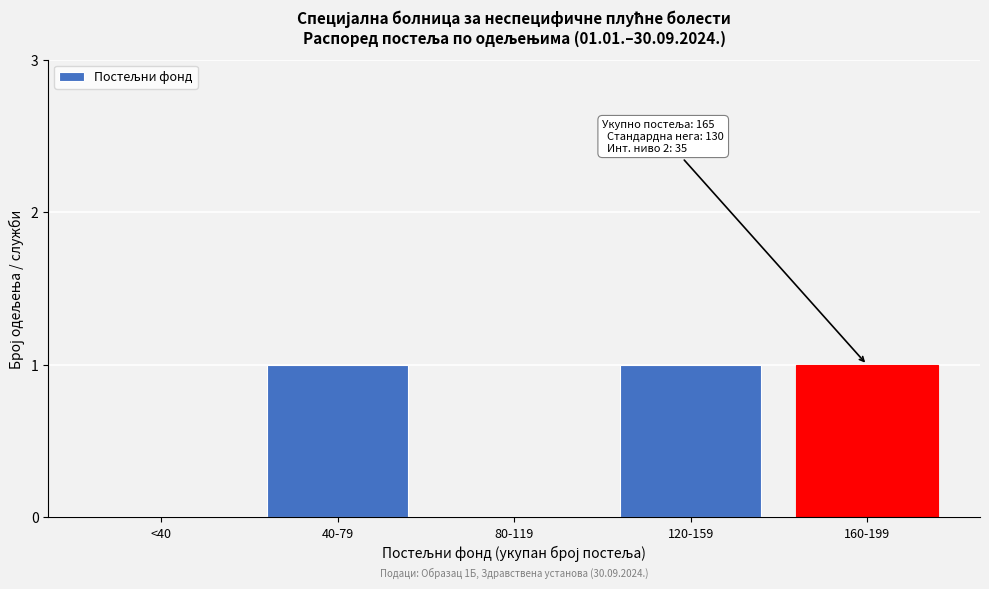

Reading left to right, list all the values displayed in this chart.

<40=0	40-79=1	80-119=0	120-159=1	160-199=1